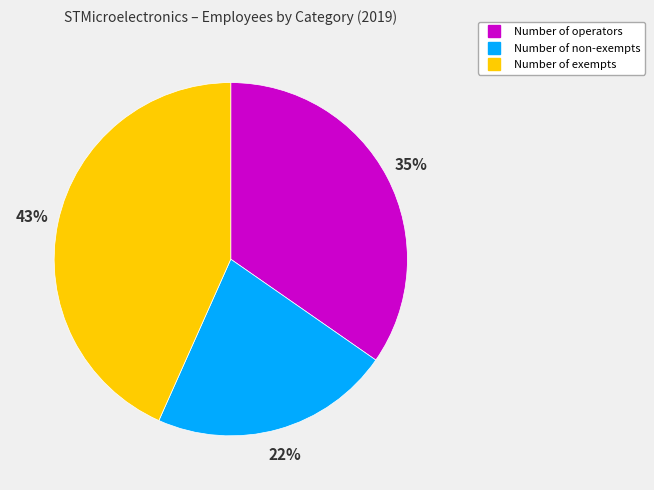

Which slice is the smallest?

Number of non-exempts